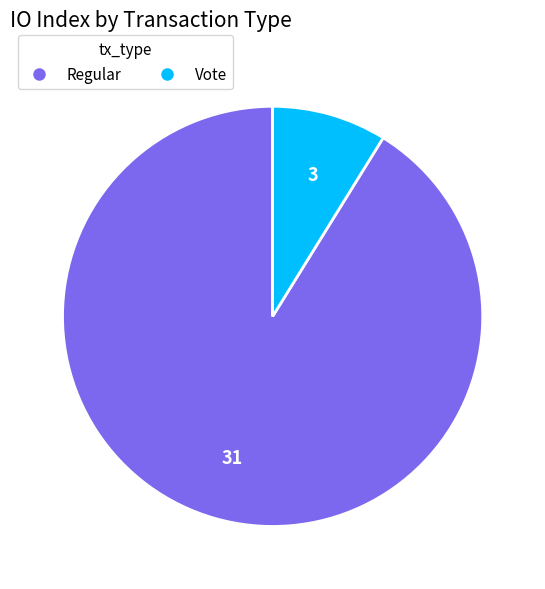

Is there a majority slice in this chart?

Yes